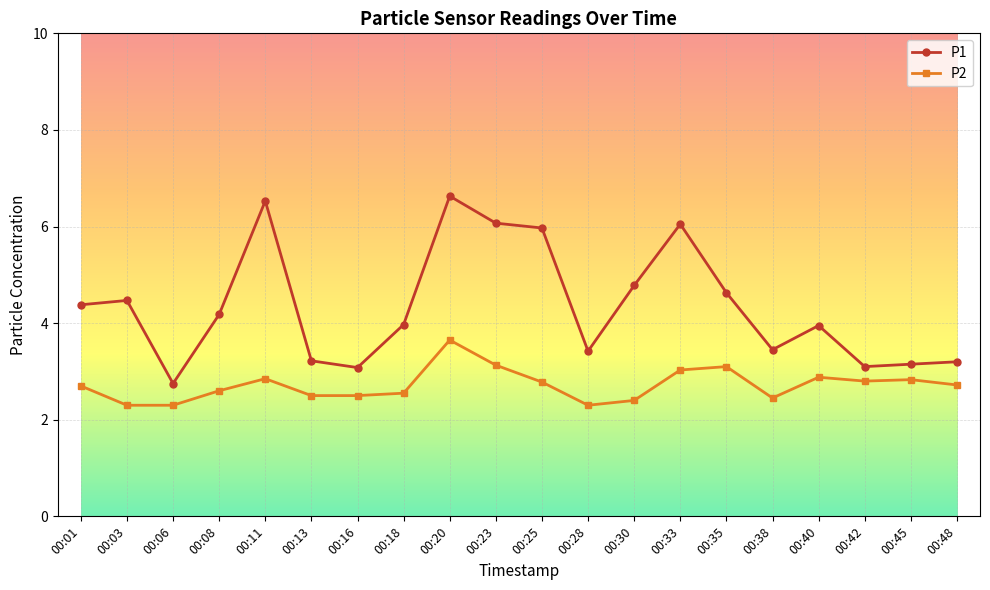

True or false: P2 has more than 0 interior local peaks.

True